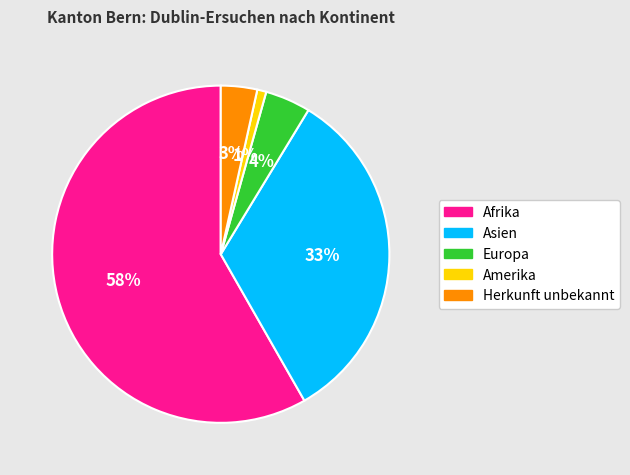

Which slice is the smallest?

Amerika